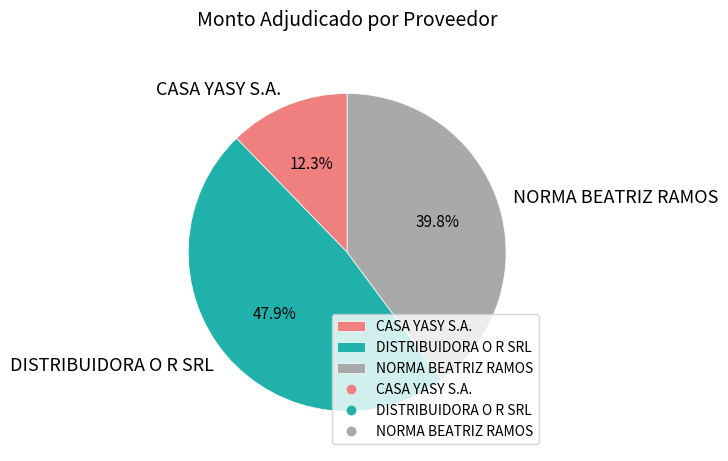

True or false: CASA YASY S.A. accounts for 26% of the total.

False